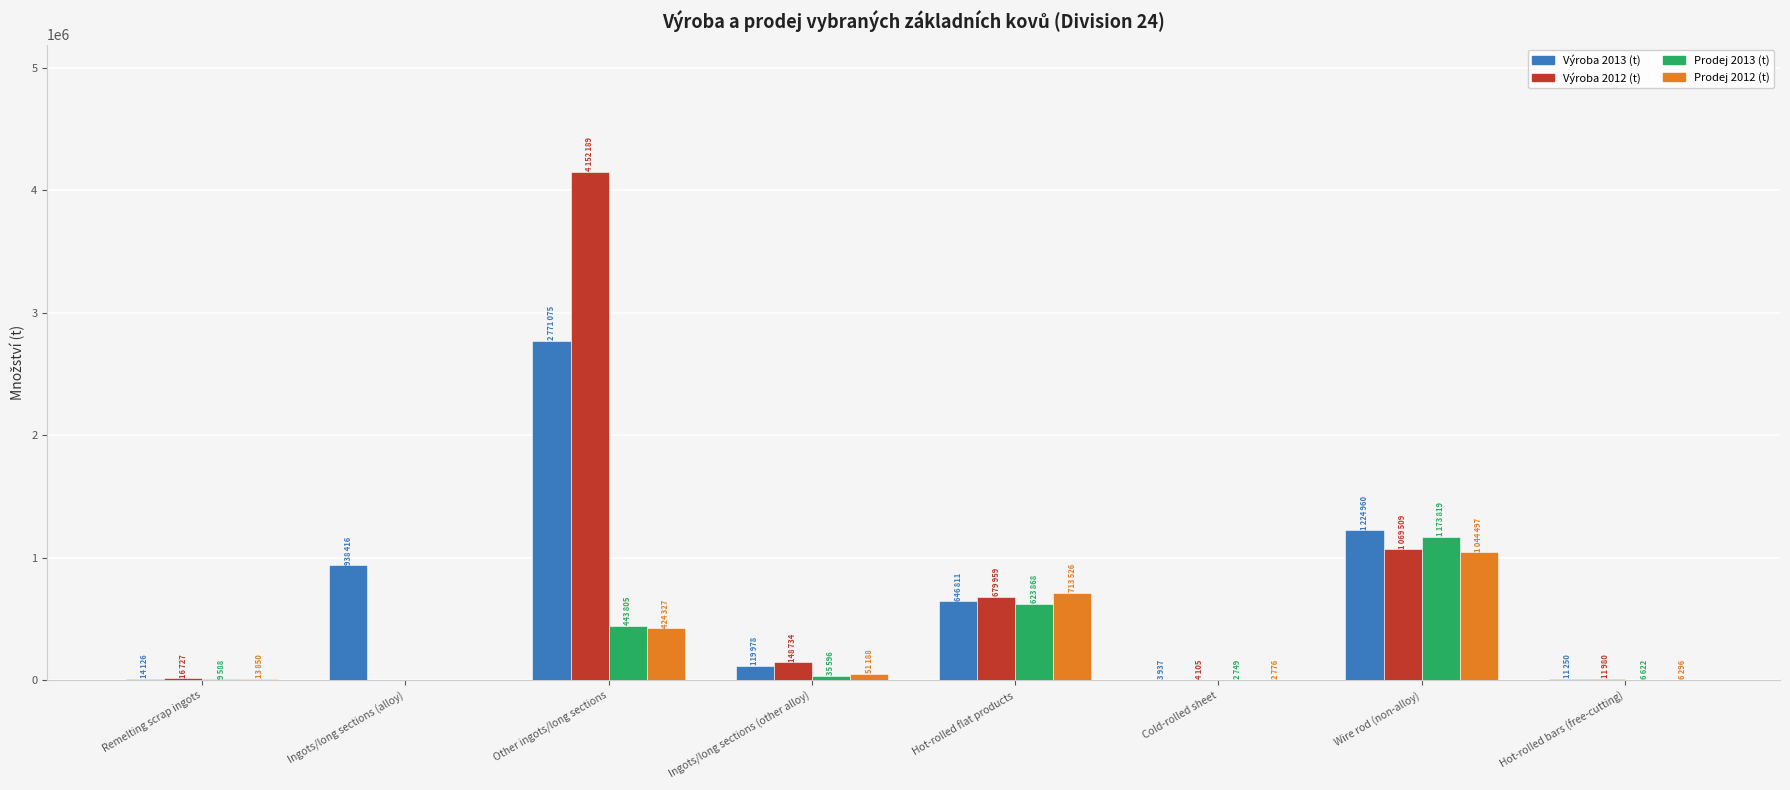

At which category is the sum across all series the highest?

Other ingots/long sections